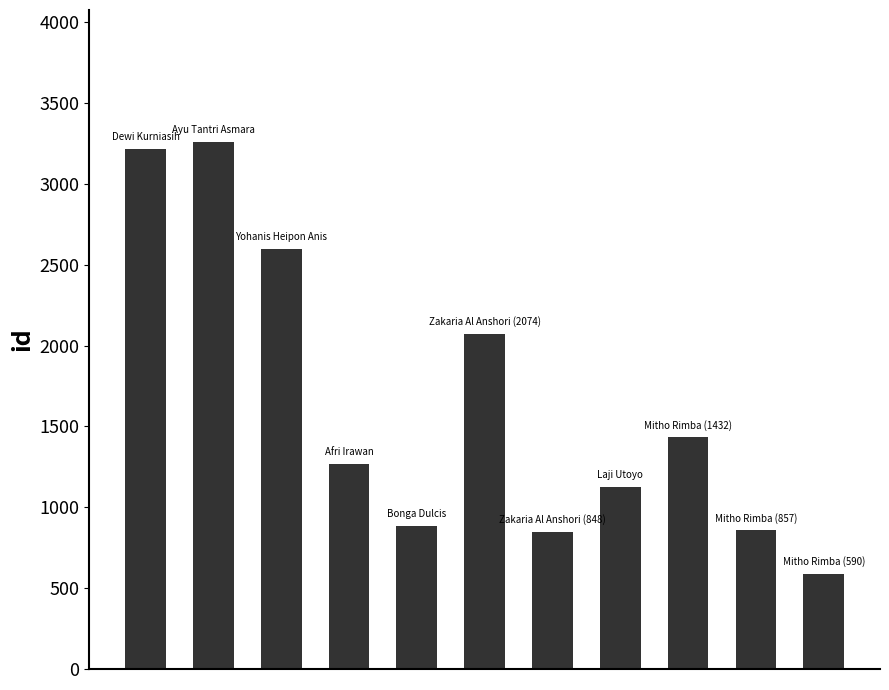

What is the sum of all values?

18161